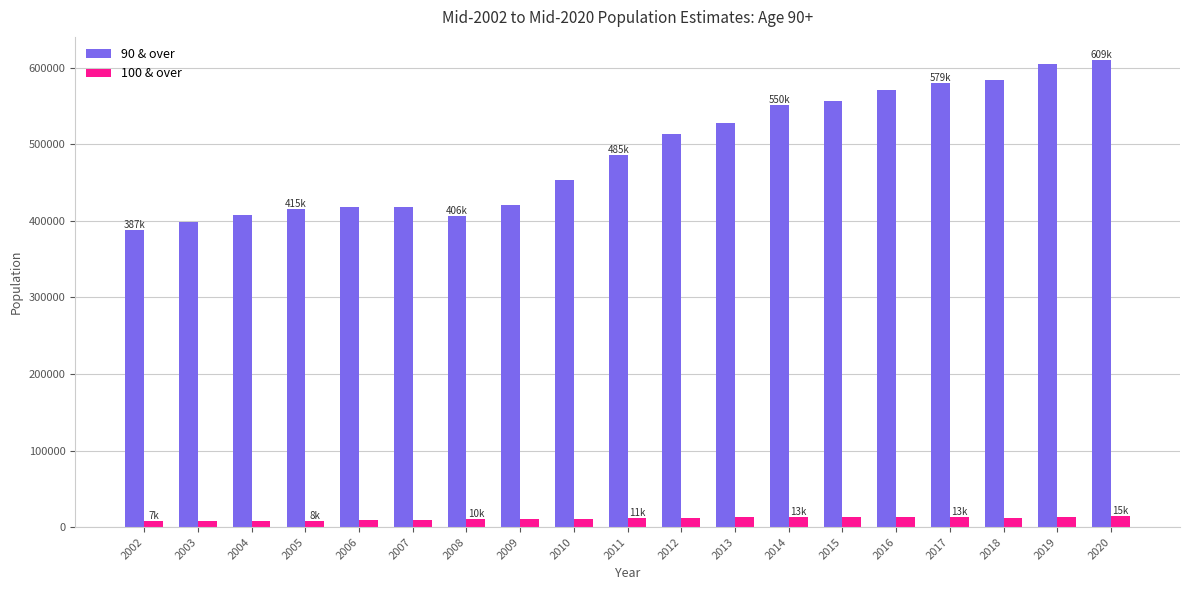

Which series has the largest total across all categories?

90 & over